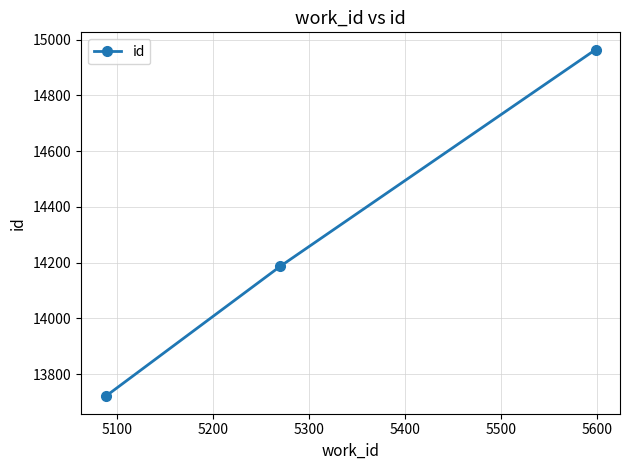

What is the maximum value shown in the chart?

14964